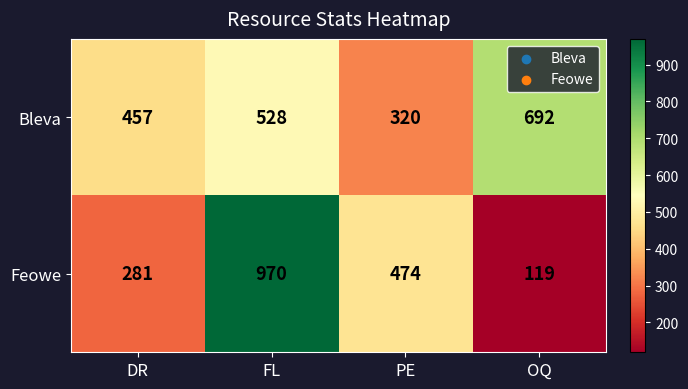

Reading left to right, extract all data points from this chart.

Bleva: DR=457	FL=528	PE=320	OQ=692
Feowe: DR=281	FL=970	PE=474	OQ=119